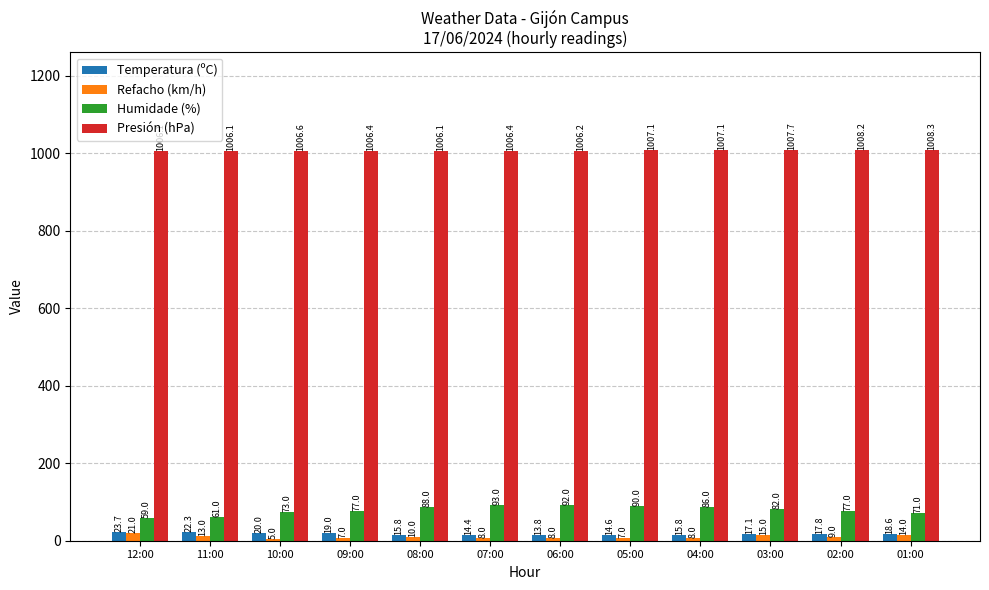

Which series has the widest spread of values?

Humidade (%)